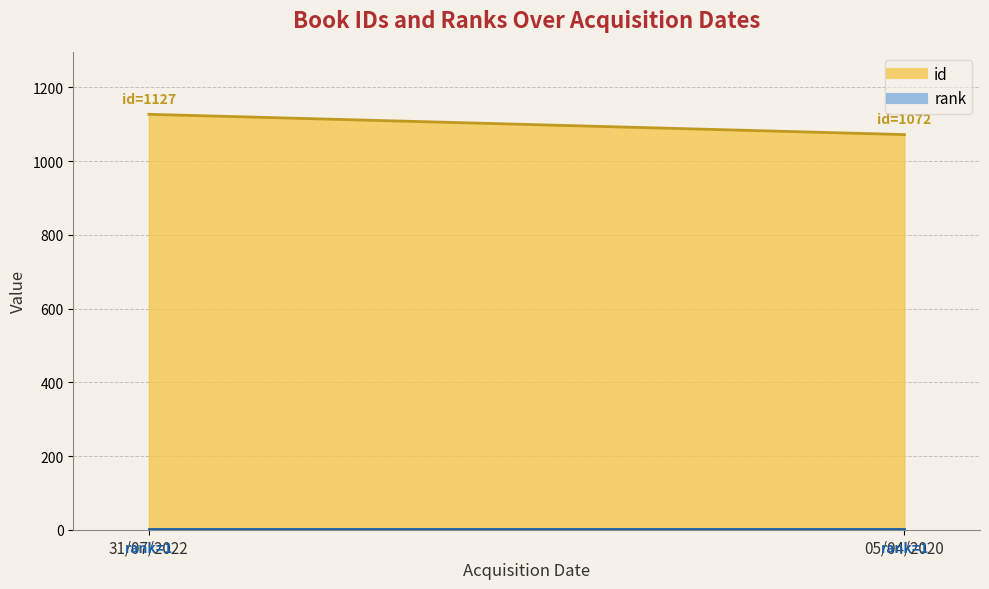

Which has a higher value, 05/04/2020 or 31/07/2022?

31/07/2022